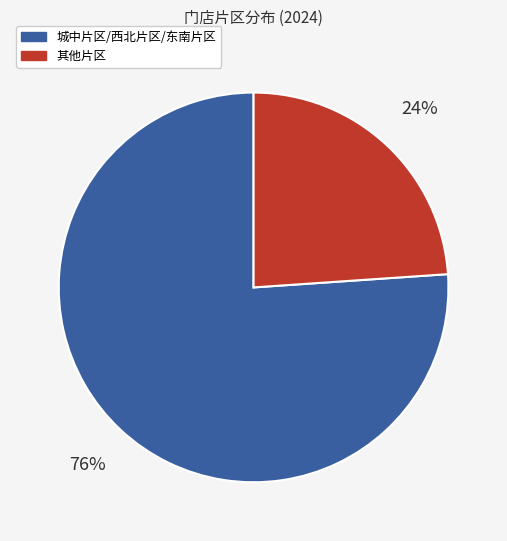

To the nearest percent, what is the difference between the largest and smallest slice percentages?

52%